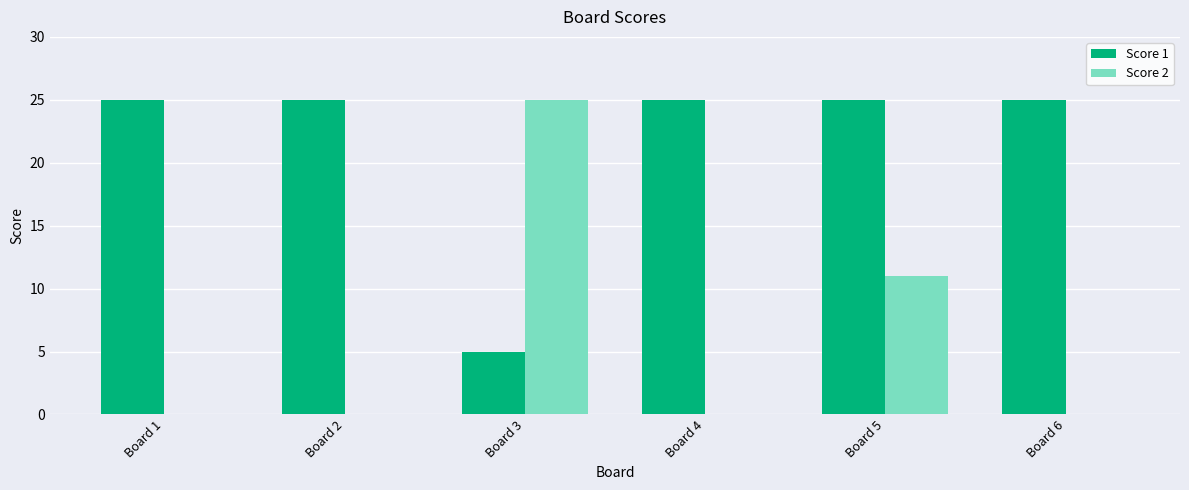

Which category has the highest value in the Score 2 series?

Board 3